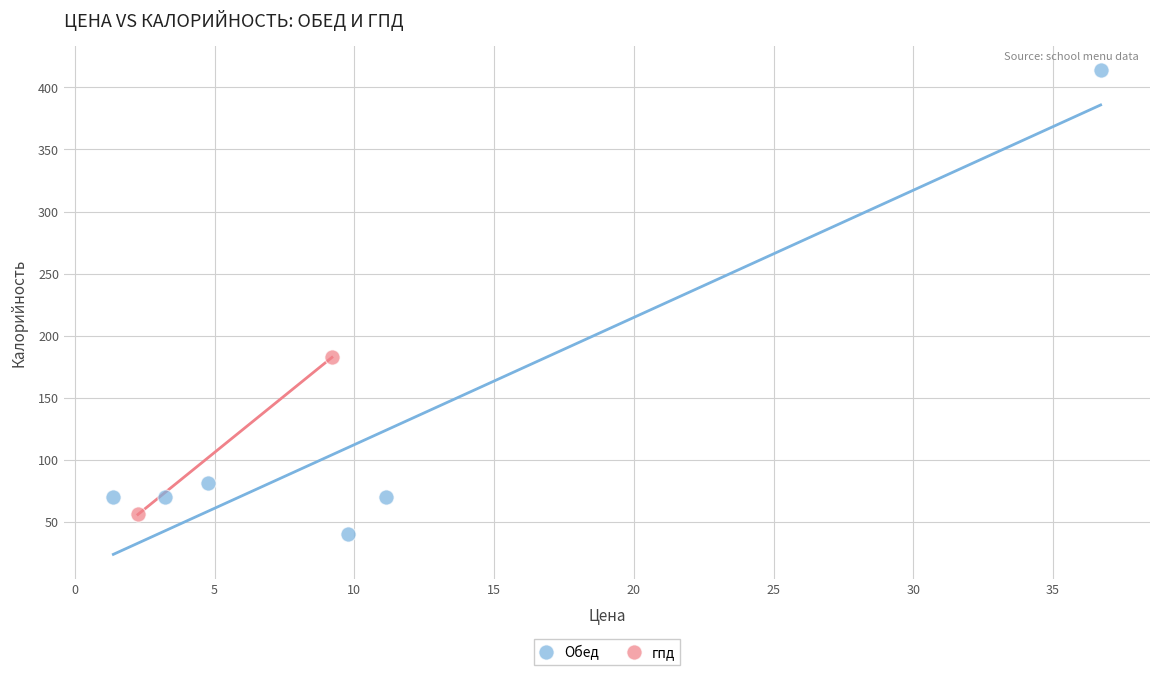

What are all the series names shown in the legend?

Обед, гпд